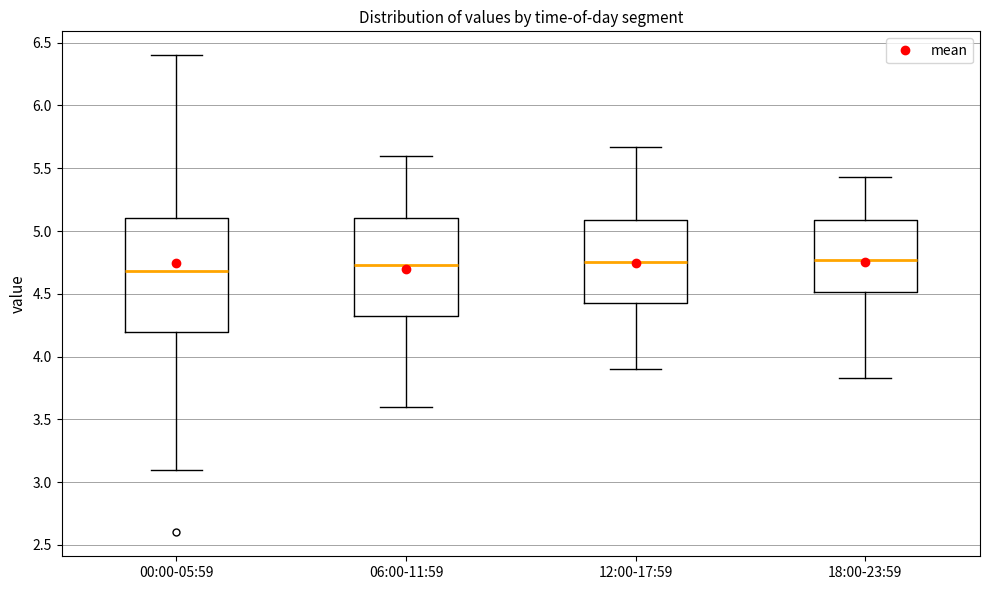

Comparing the boxes themselves (not the whiskers), which one is the tallest?

00:00-05:59